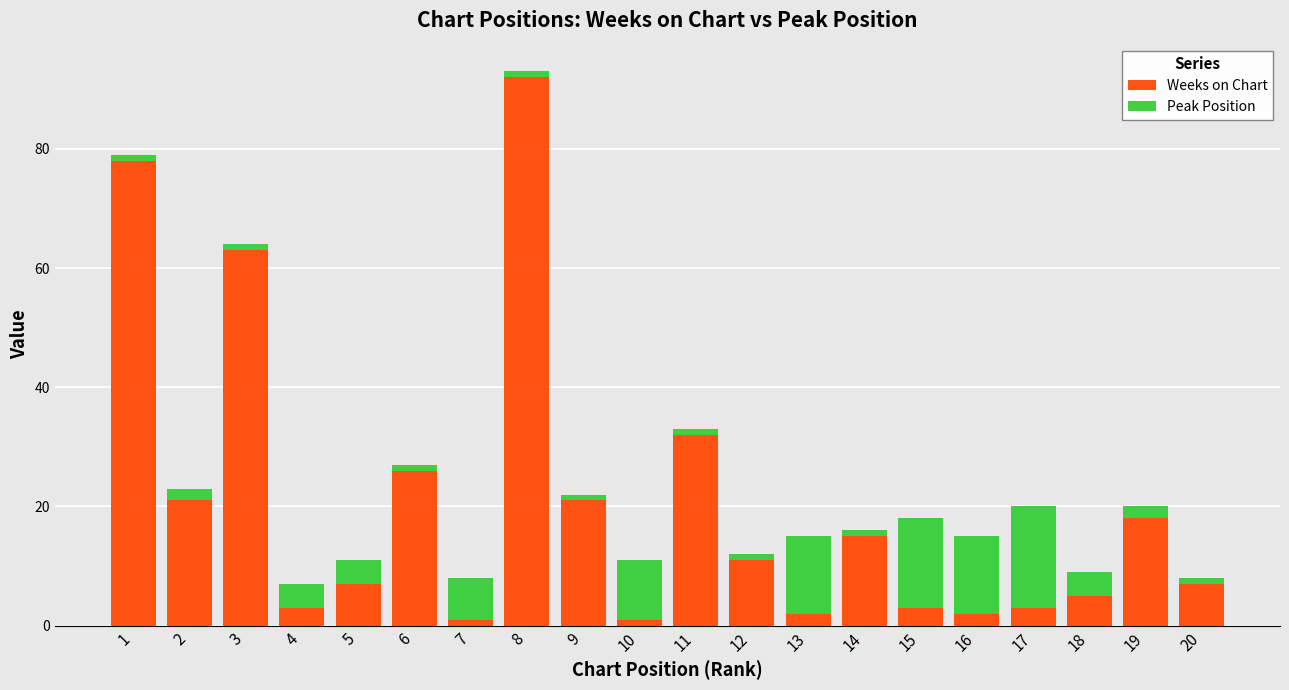

How many bars are there in total?

20